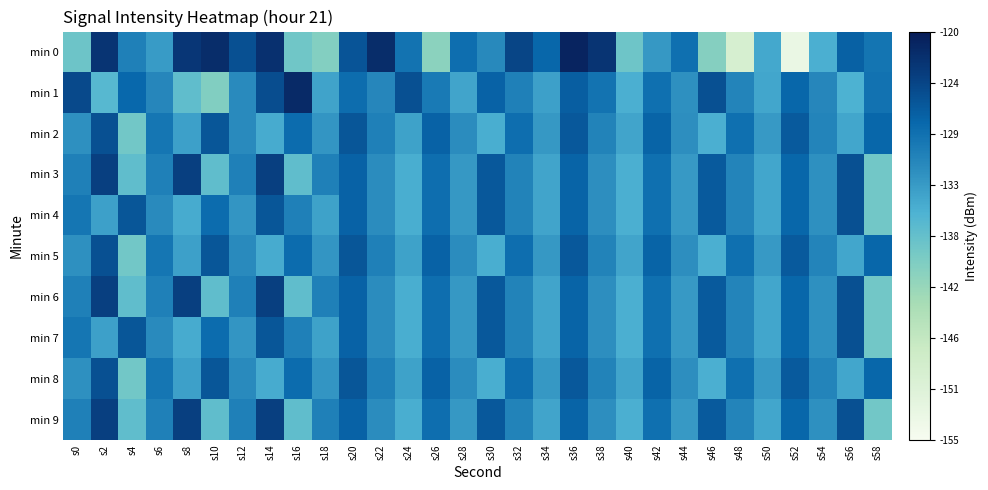

Reading right to left, transcribe all the data shown in this chart.

min 0: s58=-129.2	s56=-127.2	s54=-135.2	s52=-152.9	s50=-134.5	s48=-149.2	s46=-140.2	s44=-128.7	s42=-132.9	s40=-138.4	s38=-122.7	s36=-120.9	s34=-127.8	s32=-124.4	s30=-131.4	s28=-128.6	s26=-140.9	s24=-129.0	s22=-121.8	s20=-125.9	s18=-140.2	s16=-138.5	s14=-122.2	s12=-125.6	s10=-121.9	s8=-122.9	s6=-133.3	s4=-130.4	s2=-122.7	s0=-138.3
min 1: s58=-128.9	s56=-135.5	s54=-131.1	s52=-127.7	s50=-134.3	s48=-130.9	s46=-125.5	s44=-132.1	s42=-128.7	s40=-135.3	s38=-129.1	s36=-126.9	s34=-133.7	s32=-130.5	s30=-127.3	s28=-134.1	s26=-129.8	s24=-125.6	s22=-131.2	s20=-128.4	s18=-134.0	s16=-121.6	s14=-125.3	s12=-131.6	s10=-140.0	s8=-137.2	s6=-131.1	s4=-127.8	s2=-136.3	s0=-124.9
min 2: s58=-127.7	s56=-134.3	s54=-130.9	s52=-126.5	s50=-133.1	s48=-128.7	s46=-135.3	s44=-131.9	s42=-127.5	s40=-134.1	s38=-130.7	s36=-126.3	s34=-132.9	s32=-128.5	s30=-135.1	s28=-131.7	s26=-127.3	s24=-133.9	s22=-130.5	s20=-126.1	s18=-132.7	s16=-128.3	s14=-134.9	s12=-131.5	s10=-126.1	s8=-133.7	s6=-129.3	s4=-138.7	s2=-125.5	s0=-132.1
min 3: s58=-138.7	s56=-125.5	s54=-132.1	s52=-127.7	s50=-134.3	s48=-130.9	s46=-126.5	s44=-133.1	s42=-128.7	s40=-135.3	s38=-131.9	s36=-127.5	s34=-134.1	s32=-130.7	s30=-126.3	s28=-132.9	s26=-128.5	s24=-135.1	s22=-131.7	s20=-127.3	s18=-130.5	s16=-137.1	s14=-123.9	s12=-130.5	s10=-137.1	s8=-123.9	s6=-130.5	s4=-137.1	s2=-123.9	s0=-130.5
min 4: s58=-138.7	s56=-125.5	s54=-132.1	s52=-127.7	s50=-134.3	s48=-130.9	s46=-126.5	s44=-133.1	s42=-128.7	s40=-135.3	s38=-131.9	s36=-127.5	s34=-134.1	s32=-130.7	s30=-126.3	s28=-132.9	s26=-128.5	s24=-135.1	s22=-131.7	s20=-127.3	s18=-133.9	s16=-130.5	s14=-126.1	s12=-132.7	s10=-128.3	s8=-134.9	s6=-131.5	s4=-126.1	s2=-133.7	s0=-129.3
min 5: s58=-127.7	s56=-134.3	s54=-130.9	s52=-126.5	s50=-133.1	s48=-128.7	s46=-135.3	s44=-131.9	s42=-127.5	s40=-134.1	s38=-130.7	s36=-126.3	s34=-132.9	s32=-128.5	s30=-135.1	s28=-131.7	s26=-127.3	s24=-133.9	s22=-130.5	s20=-126.1	s18=-132.7	s16=-128.3	s14=-134.9	s12=-131.5	s10=-126.1	s8=-133.7	s6=-129.3	s4=-138.7	s2=-125.5	s0=-132.1
min 6: s58=-138.7	s56=-125.5	s54=-132.1	s52=-127.7	s50=-134.3	s48=-130.9	s46=-126.5	s44=-133.1	s42=-128.7	s40=-135.3	s38=-131.9	s36=-127.5	s34=-134.1	s32=-130.7	s30=-126.3	s28=-132.9	s26=-128.5	s24=-135.1	s22=-131.7	s20=-127.3	s18=-130.5	s16=-137.1	s14=-123.9	s12=-130.5	s10=-137.1	s8=-123.9	s6=-130.5	s4=-137.1	s2=-123.9	s0=-130.5
min 7: s58=-138.7	s56=-125.5	s54=-132.1	s52=-127.7	s50=-134.3	s48=-130.9	s46=-126.5	s44=-133.1	s42=-128.7	s40=-135.3	s38=-131.9	s36=-127.5	s34=-134.1	s32=-130.7	s30=-126.3	s28=-132.9	s26=-128.5	s24=-135.1	s22=-131.7	s20=-127.3	s18=-133.9	s16=-130.5	s14=-126.1	s12=-132.7	s10=-128.3	s8=-134.9	s6=-131.5	s4=-126.1	s2=-133.7	s0=-129.3
min 8: s58=-127.7	s56=-134.3	s54=-130.9	s52=-126.5	s50=-133.1	s48=-128.7	s46=-135.3	s44=-131.9	s42=-127.5	s40=-134.1	s38=-130.7	s36=-126.3	s34=-132.9	s32=-128.5	s30=-135.1	s28=-131.7	s26=-127.3	s24=-133.9	s22=-130.5	s20=-126.1	s18=-132.7	s16=-128.3	s14=-134.9	s12=-131.5	s10=-126.1	s8=-133.7	s6=-129.3	s4=-138.7	s2=-125.5	s0=-132.1
min 9: s58=-138.7	s56=-125.5	s54=-132.1	s52=-127.7	s50=-134.3	s48=-130.9	s46=-126.5	s44=-133.1	s42=-128.7	s40=-135.3	s38=-131.9	s36=-127.5	s34=-134.1	s32=-130.7	s30=-126.3	s28=-132.9	s26=-128.5	s24=-135.1	s22=-131.7	s20=-127.3	s18=-130.5	s16=-137.1	s14=-123.9	s12=-130.5	s10=-137.1	s8=-123.9	s6=-130.5	s4=-137.1	s2=-123.9	s0=-130.5